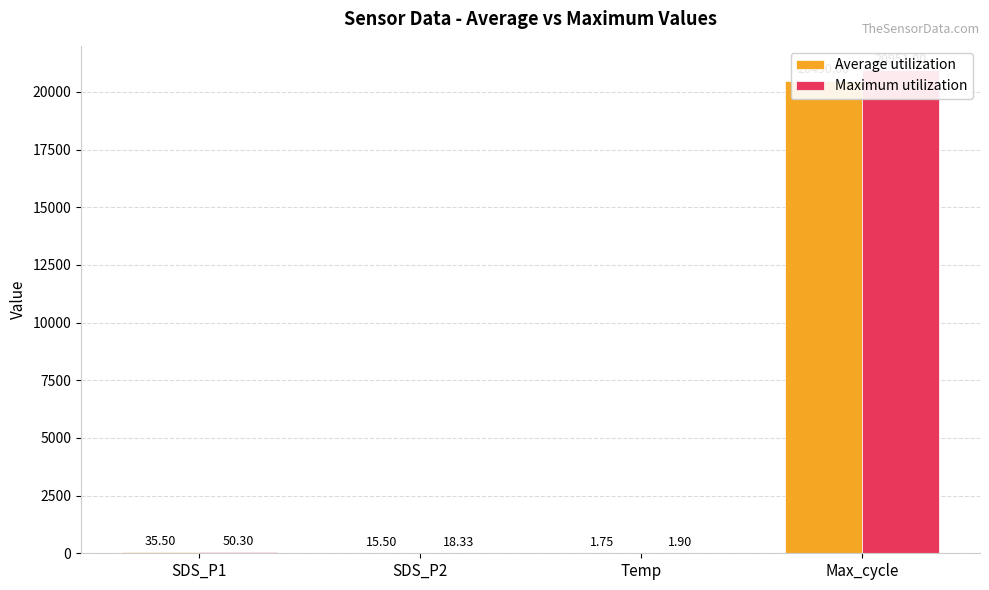

Which series has the largest range (max minus min)?

Maximum utilization